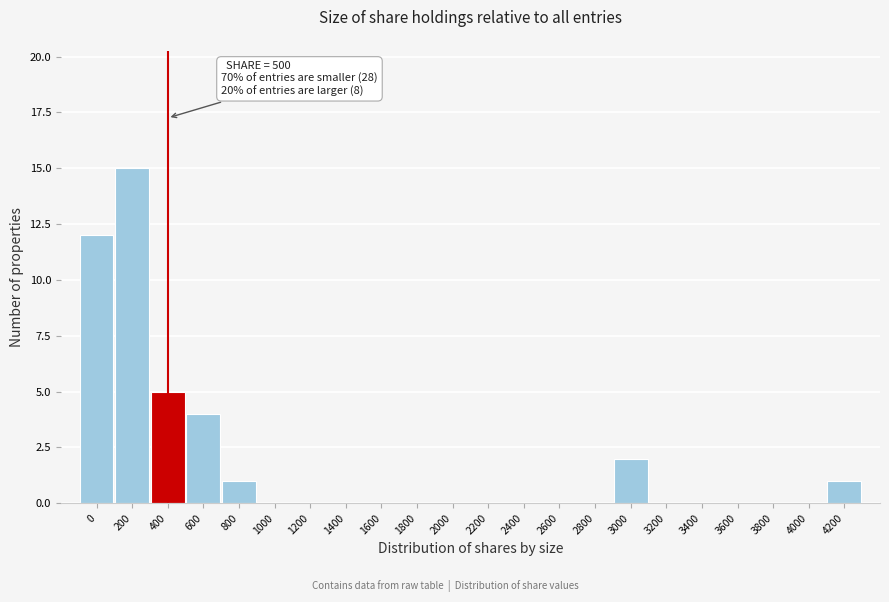

Reading left to right, what are all the values shown in this chart?

0=12	200=15	400=5	600=4	800=1	1000=0	1200=0	1400=0	1600=0	1800=0	2000=0	2200=0	2400=0	2600=0	2800=0	3000=2	3200=0	3400=0	3600=0	3800=0	4000=0	4200=1